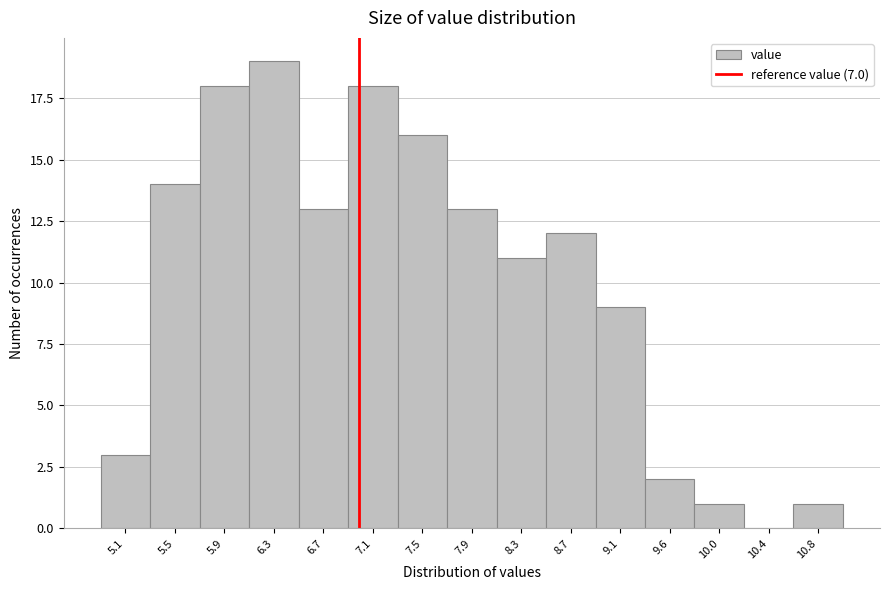

Reading left to right, list every bar in this chart as the range it spans on the x-axis followed by its height. Neither the bar edges nor the heights are printed on the chart, so give them approximately, as read against the axes.

4.90 to 5.30: 3
5.30 to 5.70: 14
5.70 to 6.10: 18
6.10 to 6.50: 19
6.50 to 6.90: 13
6.90 to 7.30: 18
7.30 to 7.75: 16
7.75 to 8.15: 13
8.15 to 8.55: 11
8.55 to 8.95: 12
8.95 to 9.35: 9
9.35 to 9.75: 2
9.75 to 10.15: 1
10.15 to 10.55: 0
10.55 to 11.00: 1